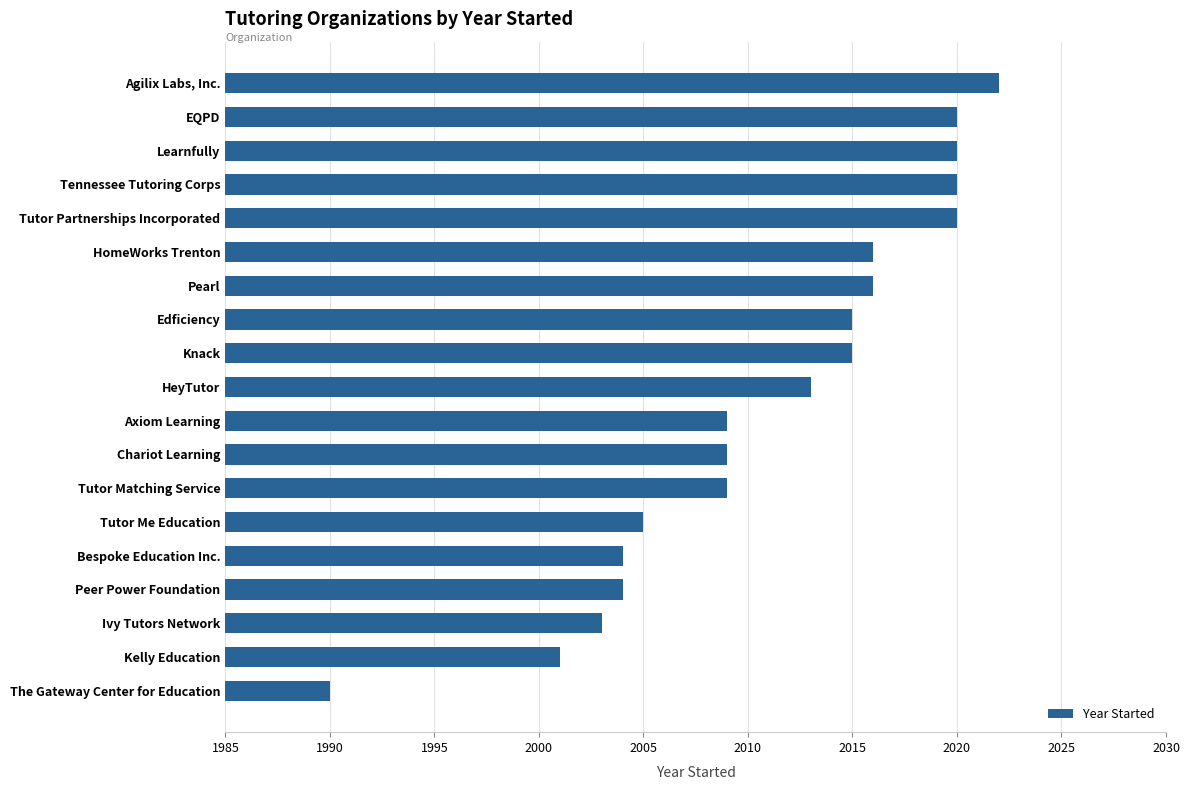

At which category does the chart reach its peak across all series?

Agilix Labs, Inc.